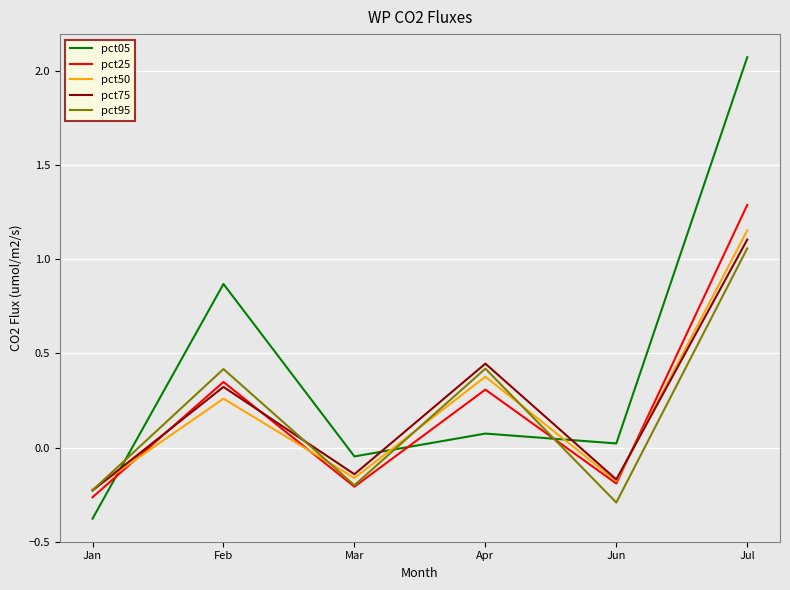

How many values in the pct95 series exceed 0?

3